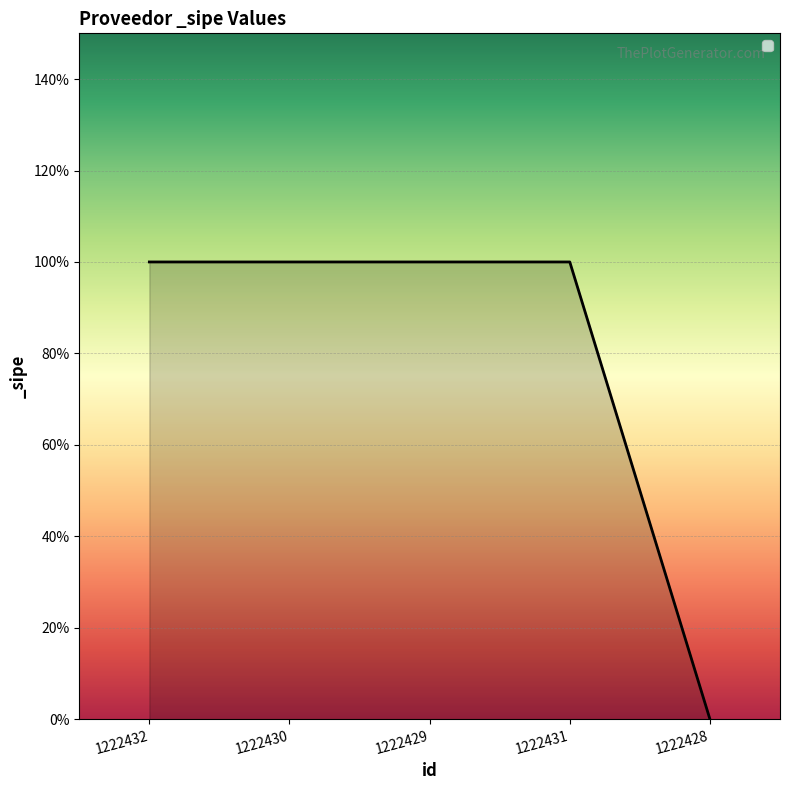

Does the chart have visible grid lines?

Yes